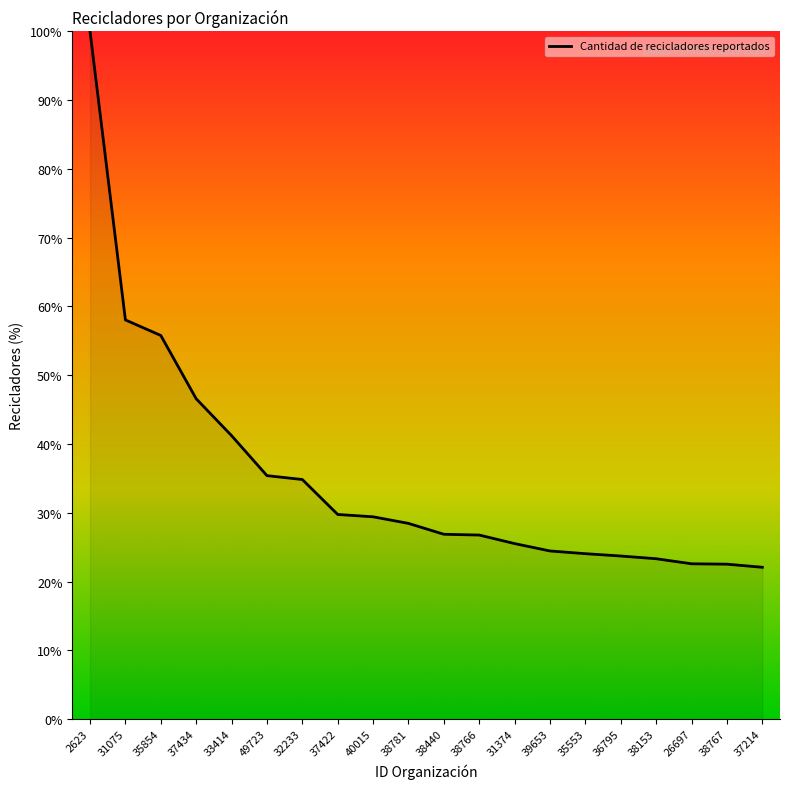

What is the greatest value displayed?

100.0